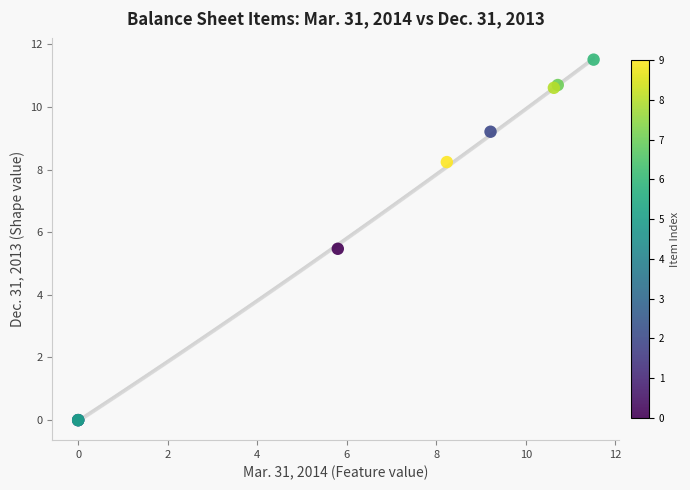

What Y value in the scatter plot is closest to 5?

5.5